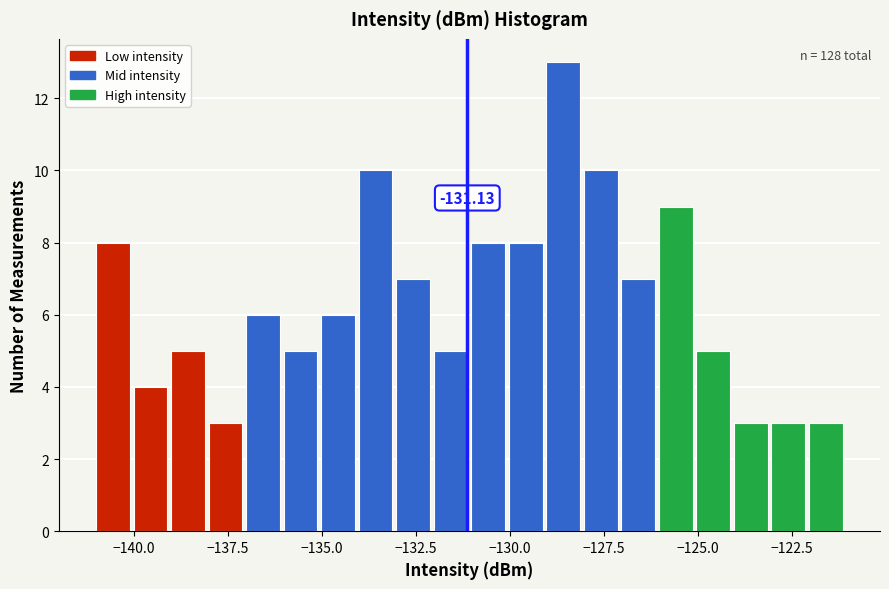

Read against the x-axis, roughly where is the centre of the tallest bar?

-128.5